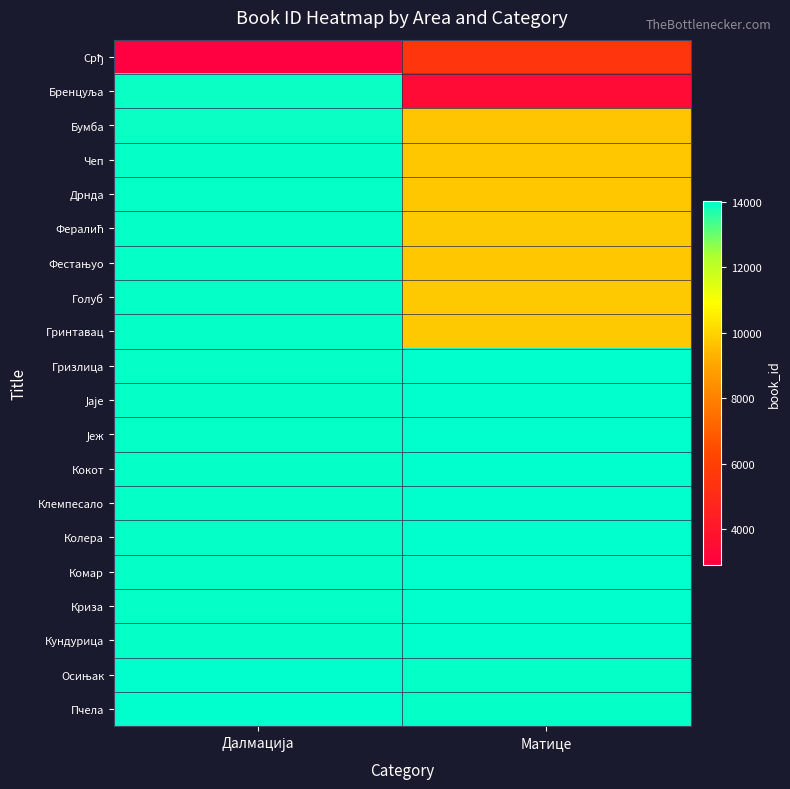

Which has a higher value, Матице or Далмација?

Матице